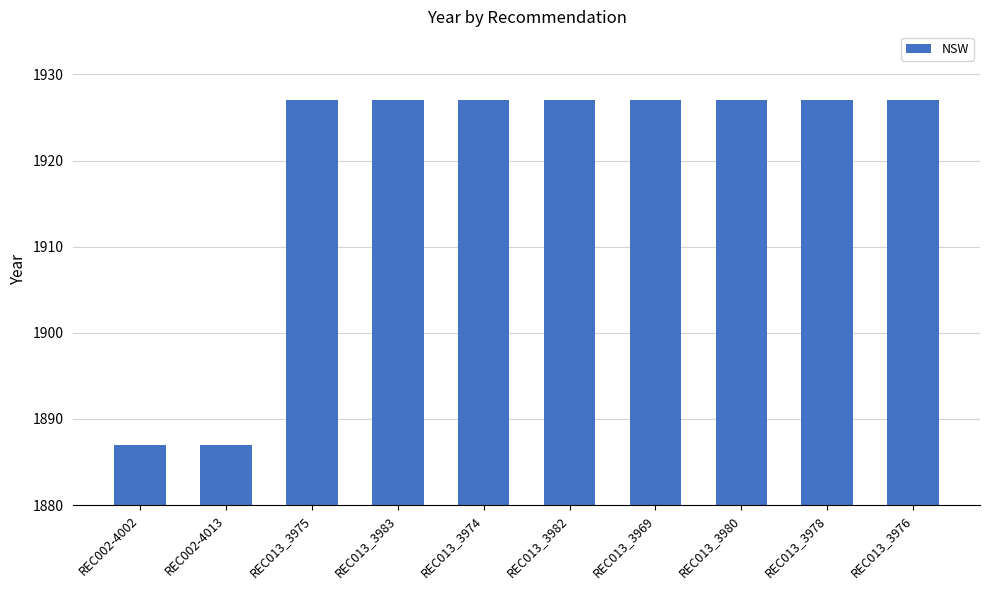

True or false: the data shows 3004 at REC013_3978.

False